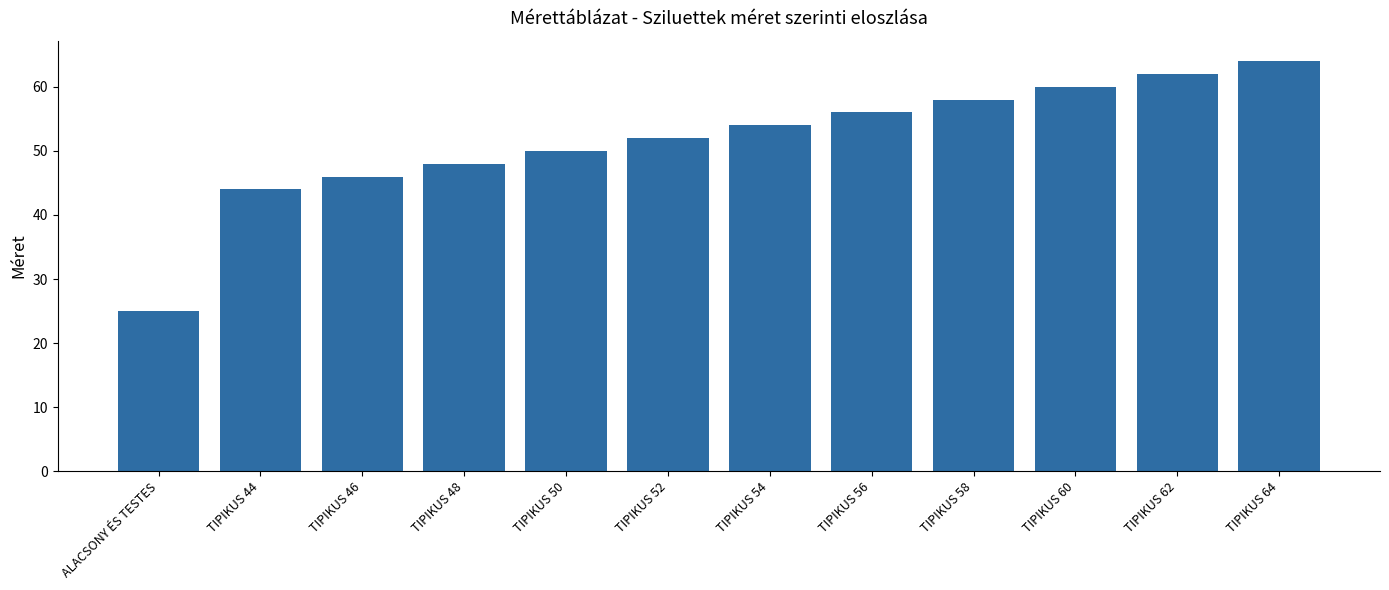

What is the ratio of the value at ALACSONY ÉS TESTES to the value at TIPIKUS 60?

0.4